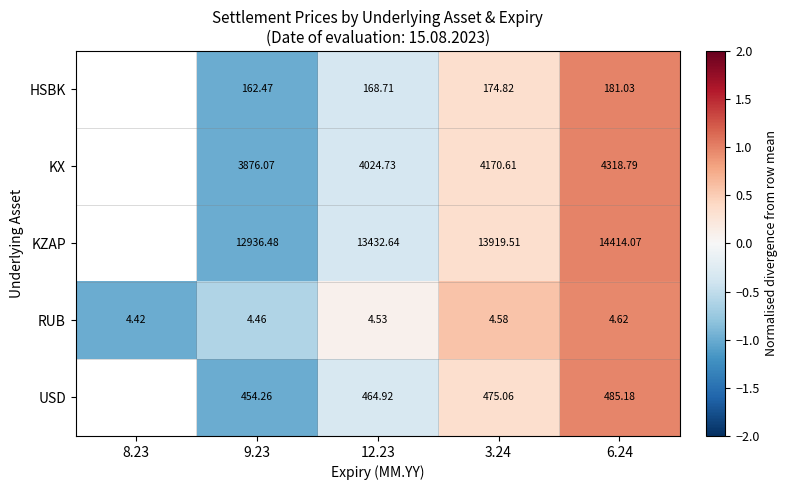

Is the value of HSBK at 6.24 greater than the value of KZAP at 6.24?

No